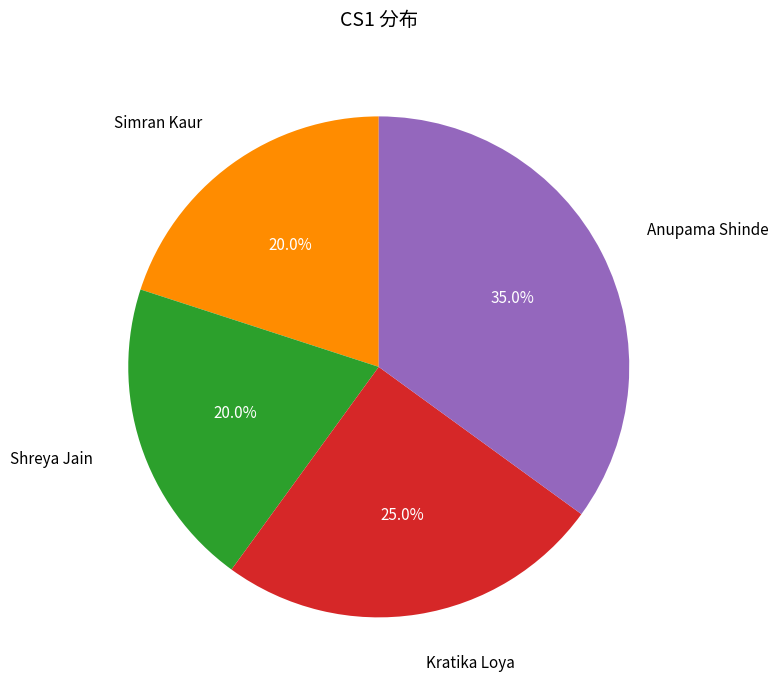

Is there a majority slice in this chart?

No